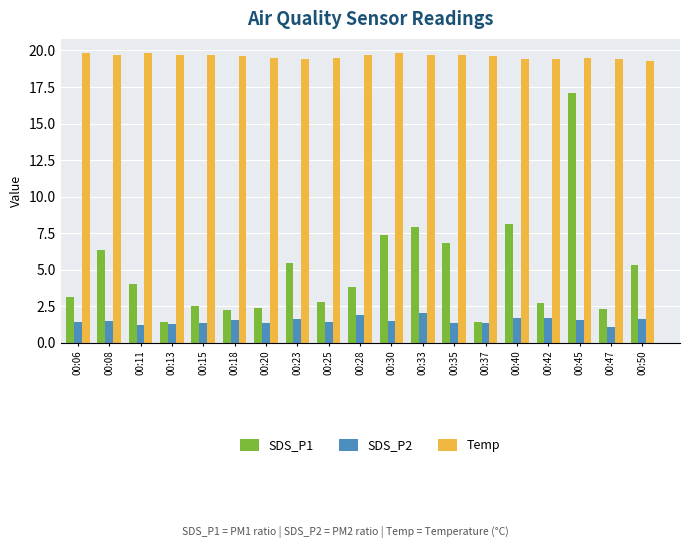

List the series in order of their peak value, lowest first.

SDS_P2, SDS_P1, Temp